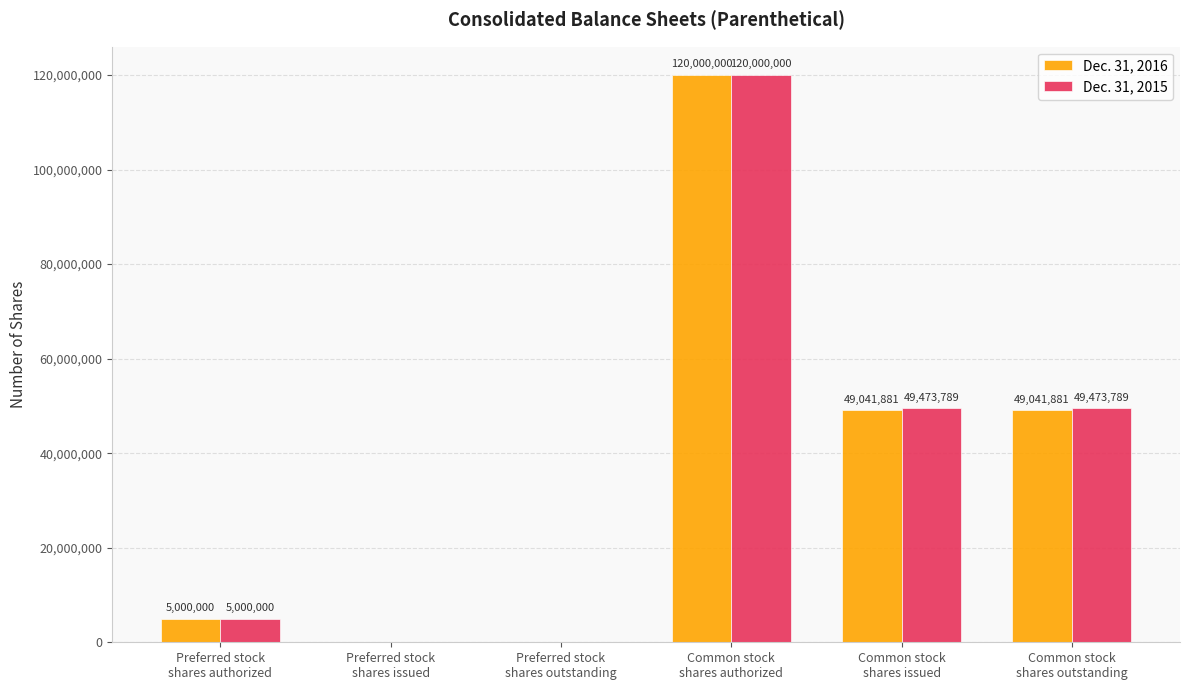

What is the highest value of the Dec. 31, 2016 series?

120000000